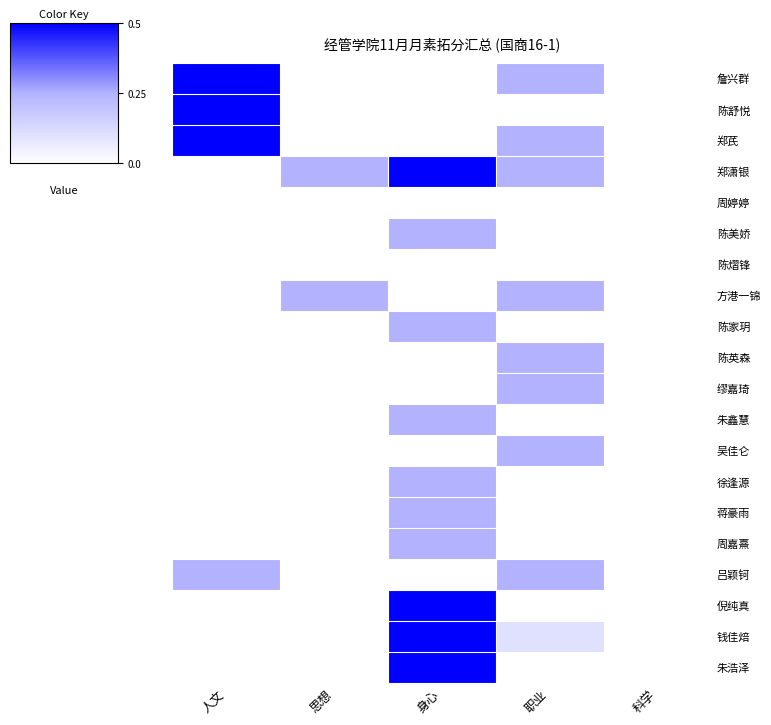

What is the greatest value displayed?

0.5